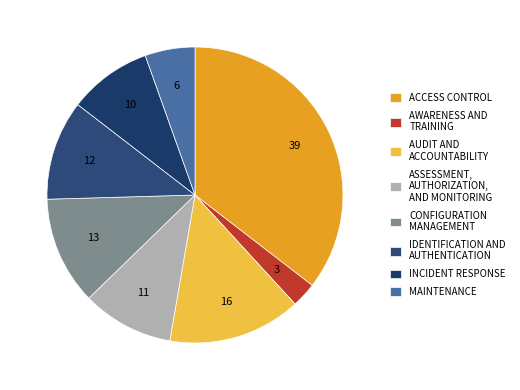

Combined, what portion of the pie is ACCESS CONTROL and CONFIGURATION MANAGEMENT?

47.3%